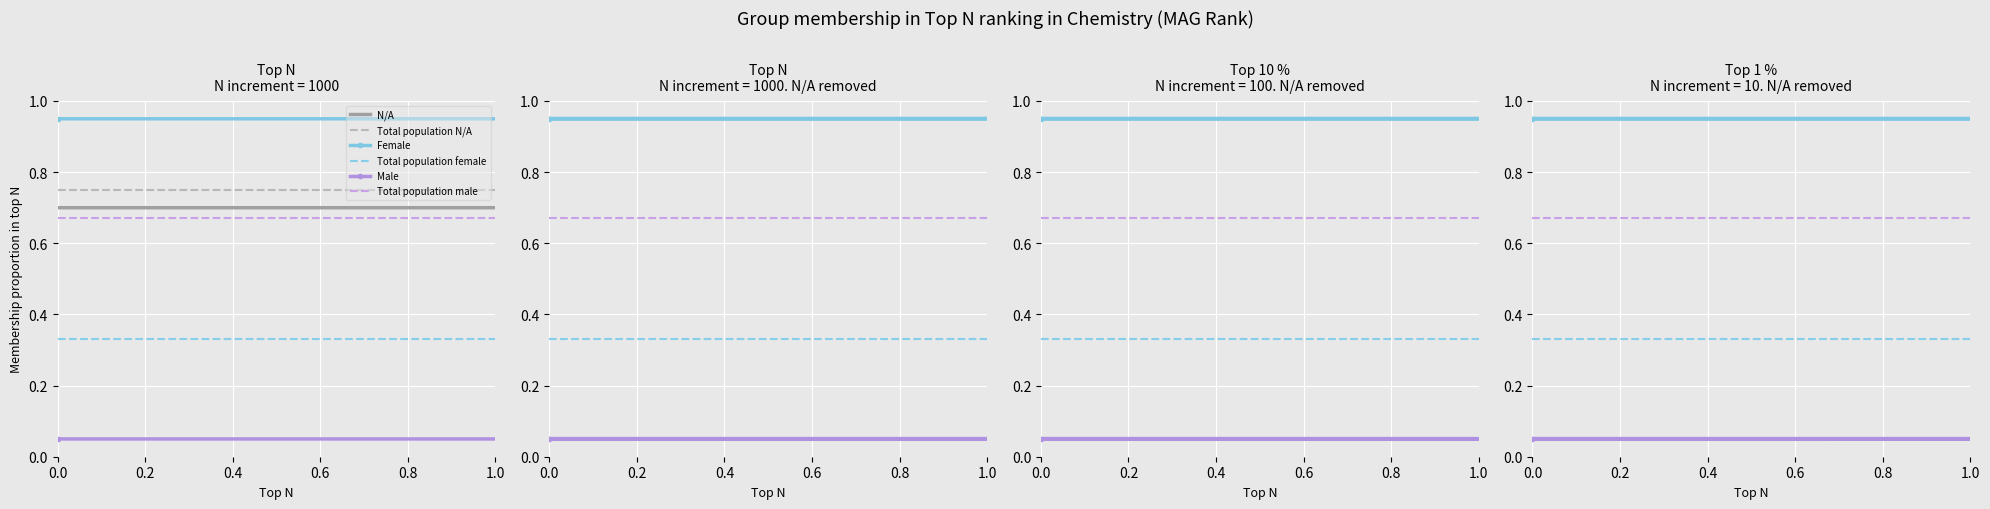

What is the label of the 4th point from the left?

0.6